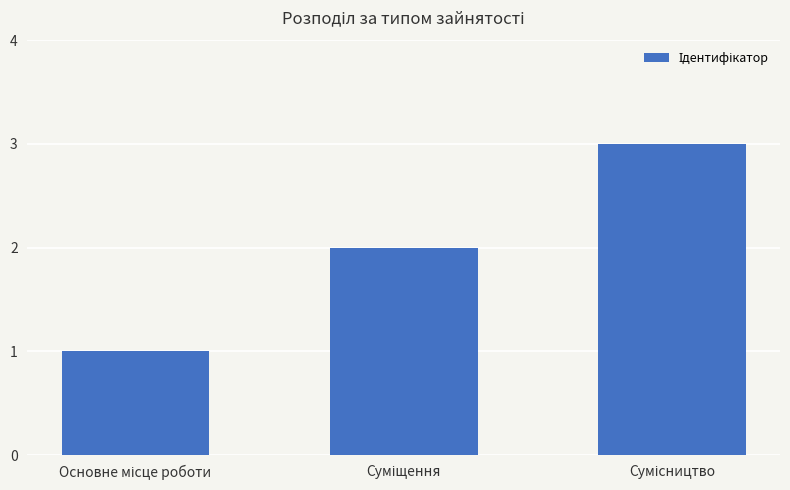

Reading right to left, transcribe all the data shown in this chart.

3	2	1